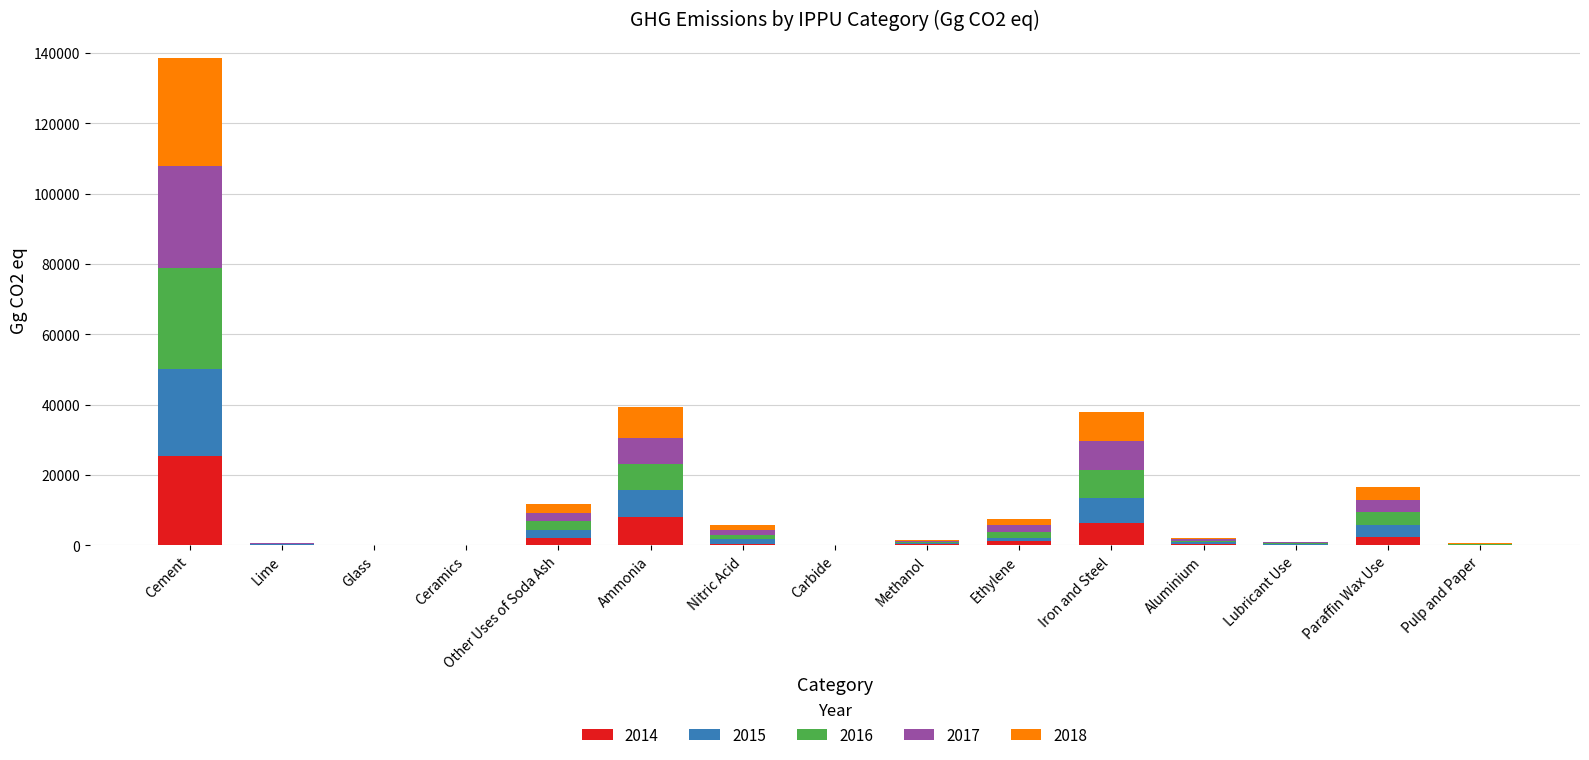

At which category is the sum across all series the highest?

Cement